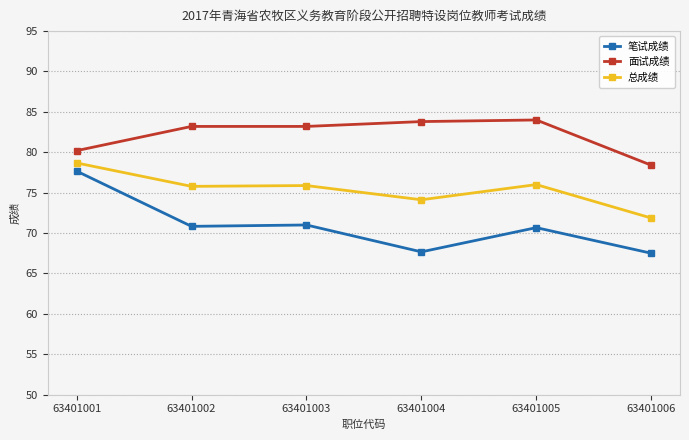

At which label does 总成绩 reach its minimum?

63401006